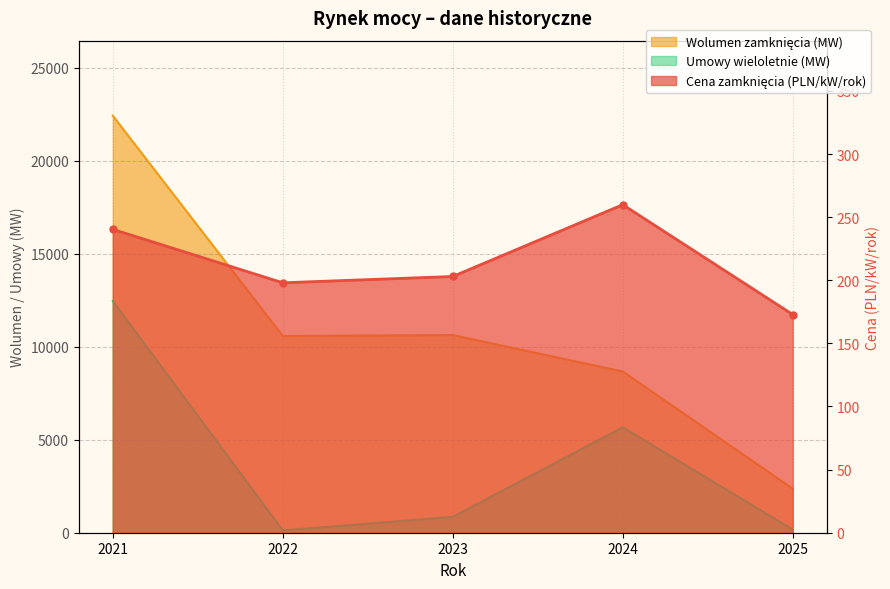

At which category is the sum across all series the highest?

2021